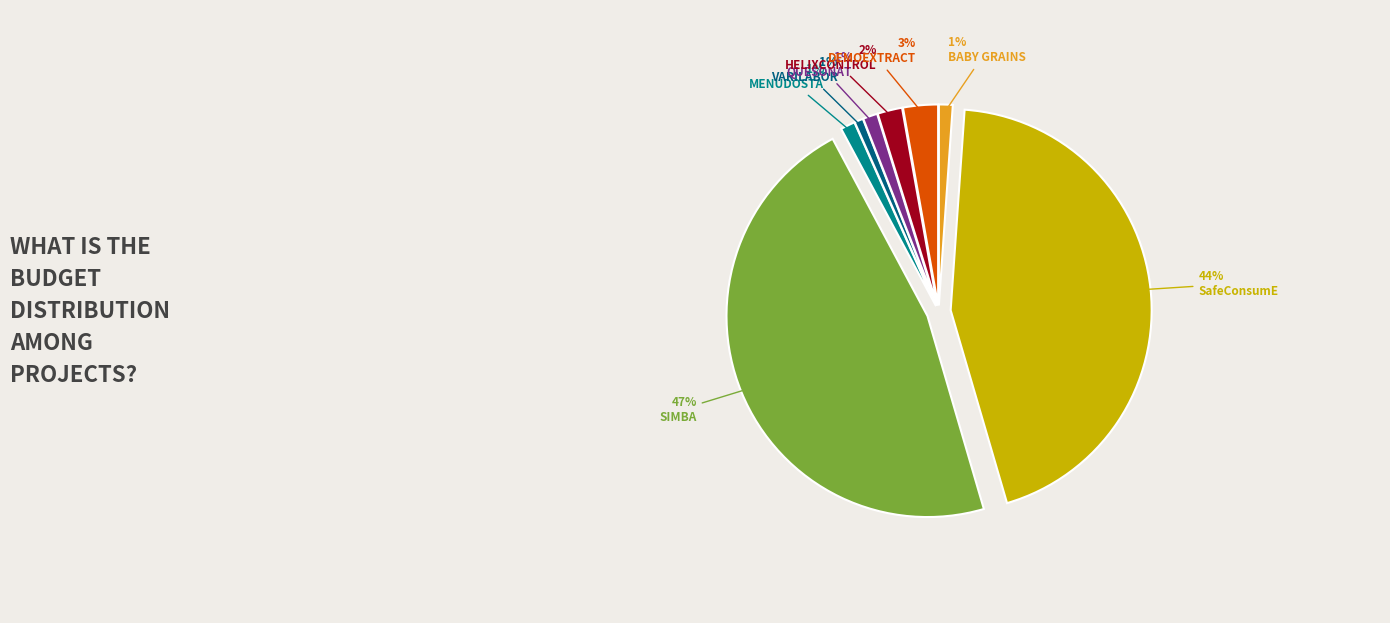

Count the number of slices in the pie.

8